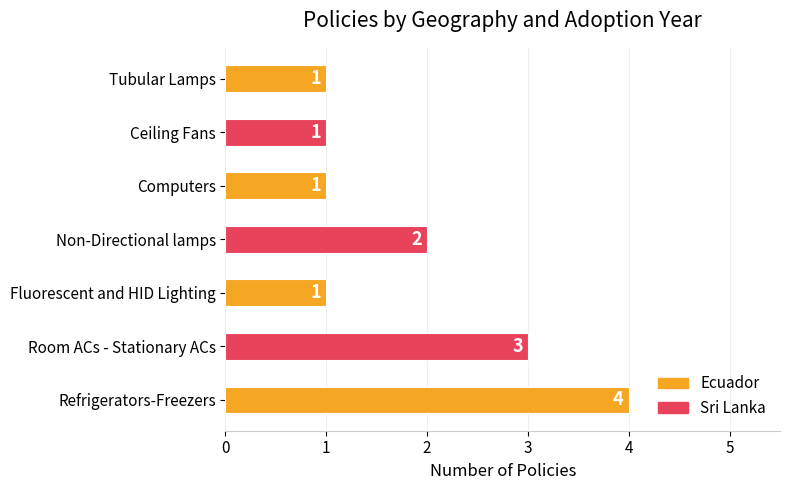

What is the sum of all values?

13